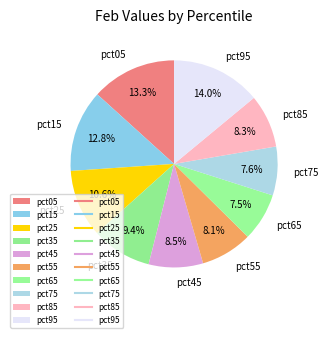

Count the number of slices in the pie.

10